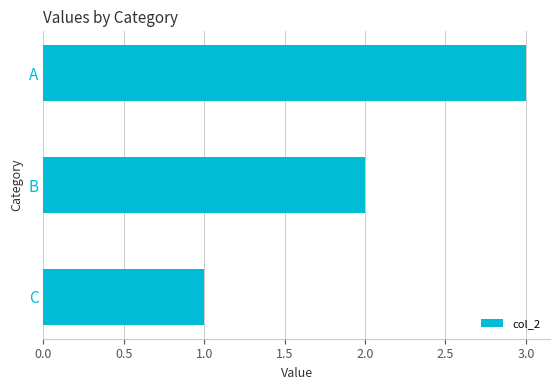

Read the value at A.

3